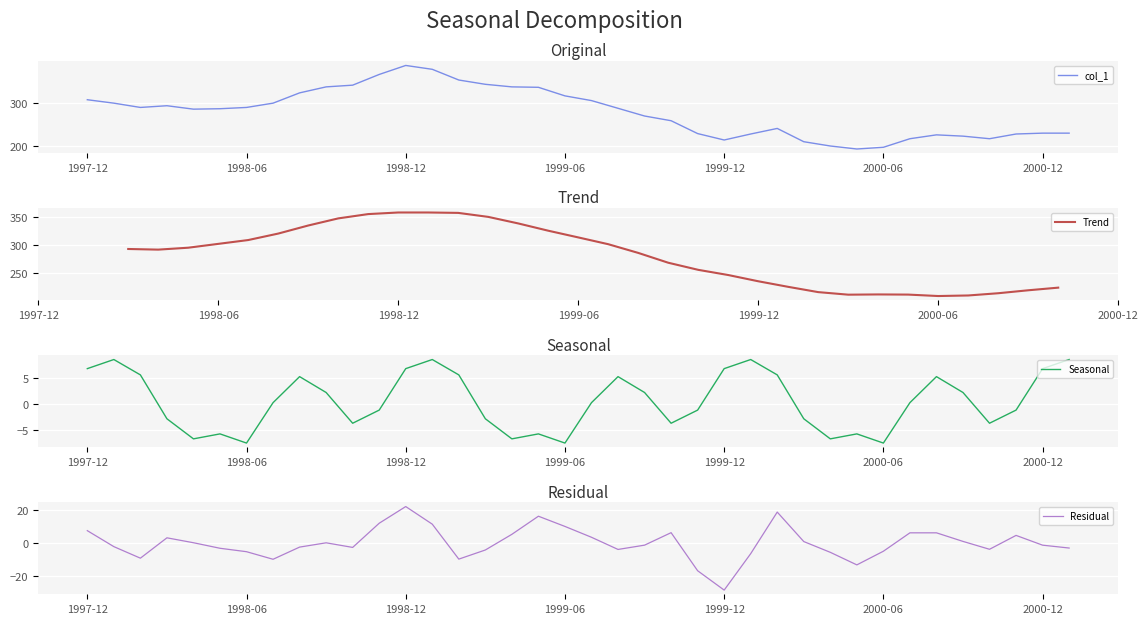

Does the chart display data point markers on the line(s)?

No